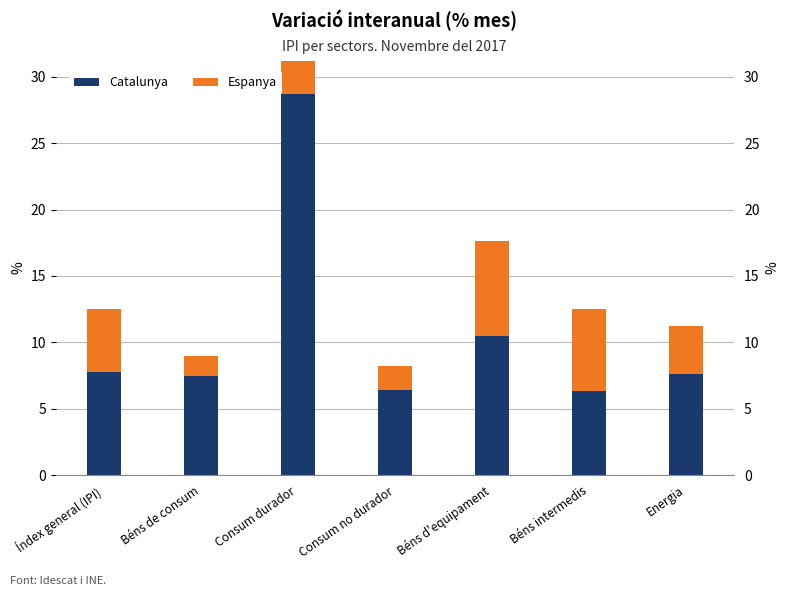

Between Consum durador and Índex general (IPI), which is larger?

Consum durador